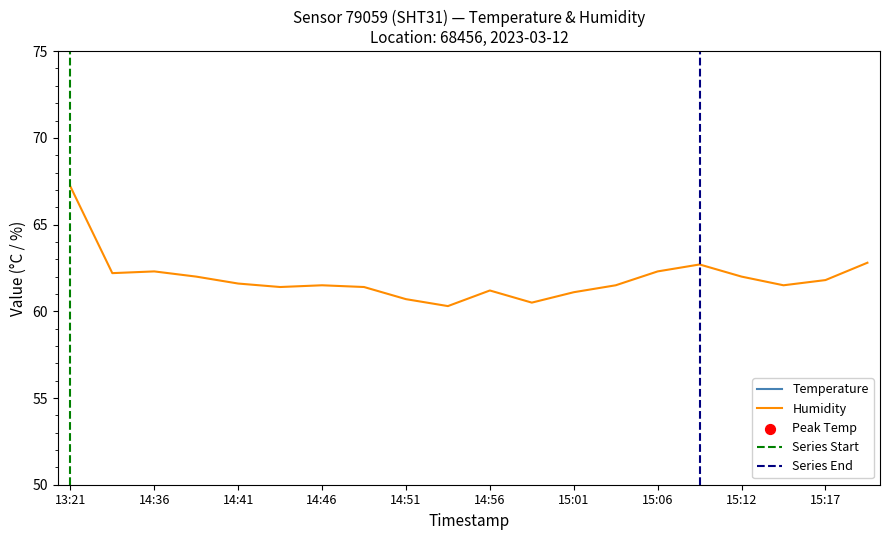

Is the value of humidity at 15:06 greater than the value of temperature at 15:12?

Yes